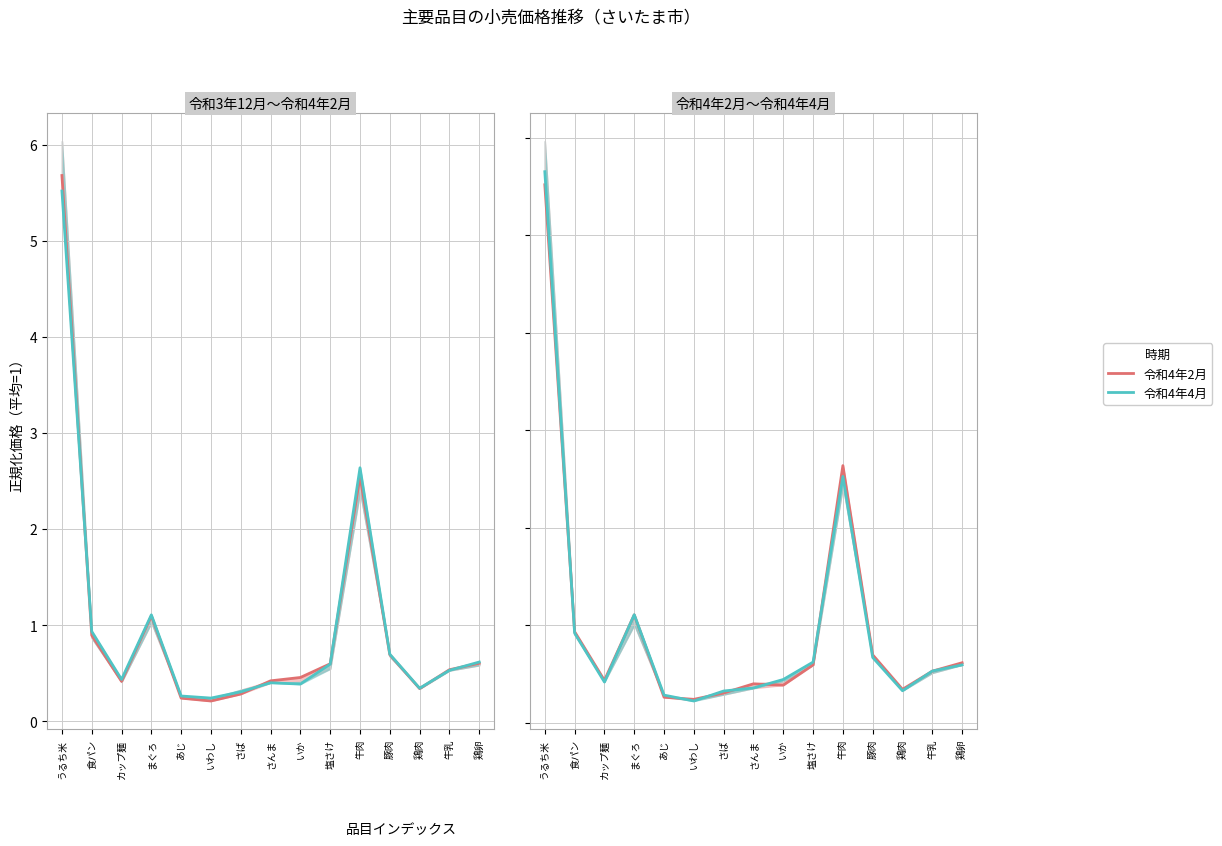

Which category has the highest value across all series?

うるち米